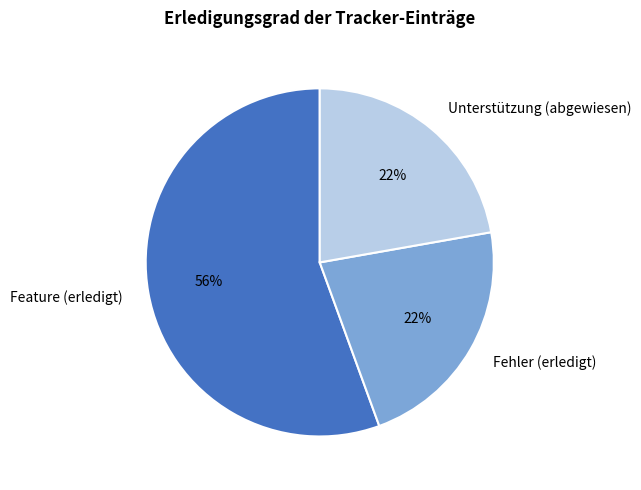

To the nearest percent, what portion does Fehler (erledigt) represent?

22%